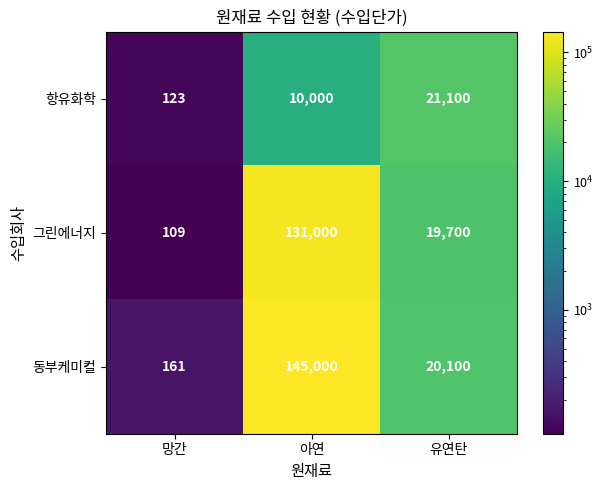

Reading left to right, extract all data points from this chart.

항유화학: 망간=123	아연=10000	유연탄=21100
그린에너지: 망간=109	아연=131000	유연탄=19700
동부케미컬: 망간=161	아연=145000	유연탄=20100